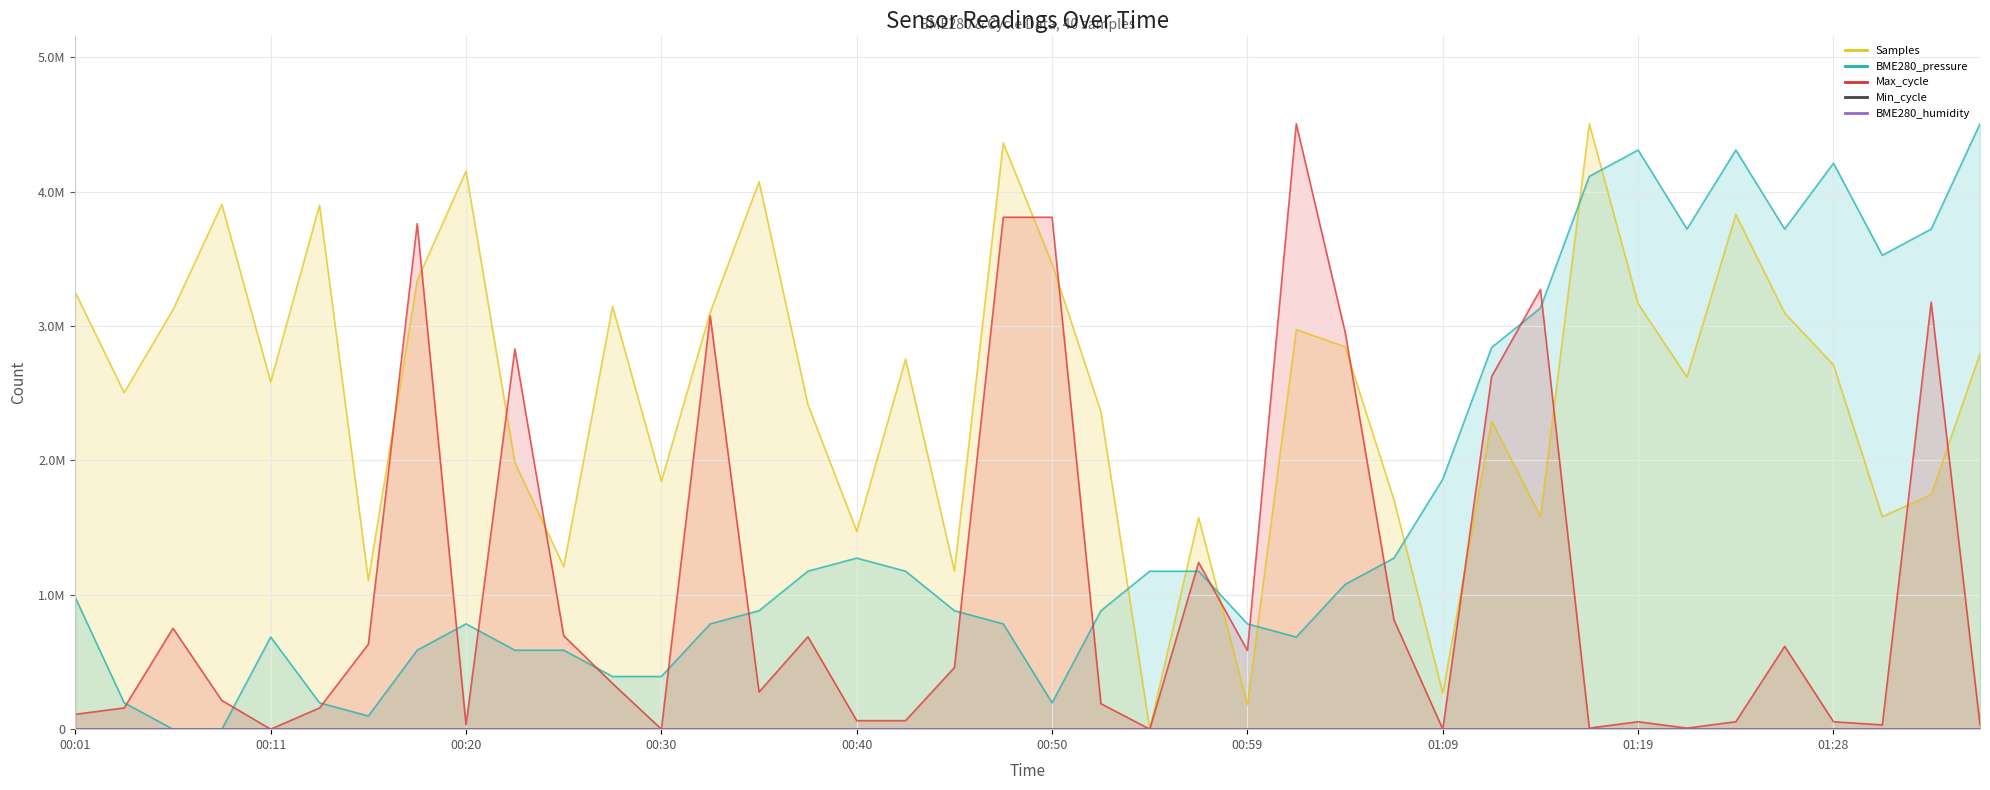

List the labels in order of BME280_pressure value, smallest first.

00:06, 00:08, 00:16, 00:03, 00:13, 00:50, 00:28, 00:30, 00:18, 00:23, 00:25, 00:11, 01:02, 00:20, 00:33, 00:47, 00:59, 00:35, 00:45, 00:52, 00:01, 01:04, 00:37, 00:42, 00:54, 00:57, 00:40, 01:06, 01:09, 01:11, 01:14, 01:31, 01:21, 01:26, 01:33, 01:16, 01:28, 01:19, 01:24, 01:36